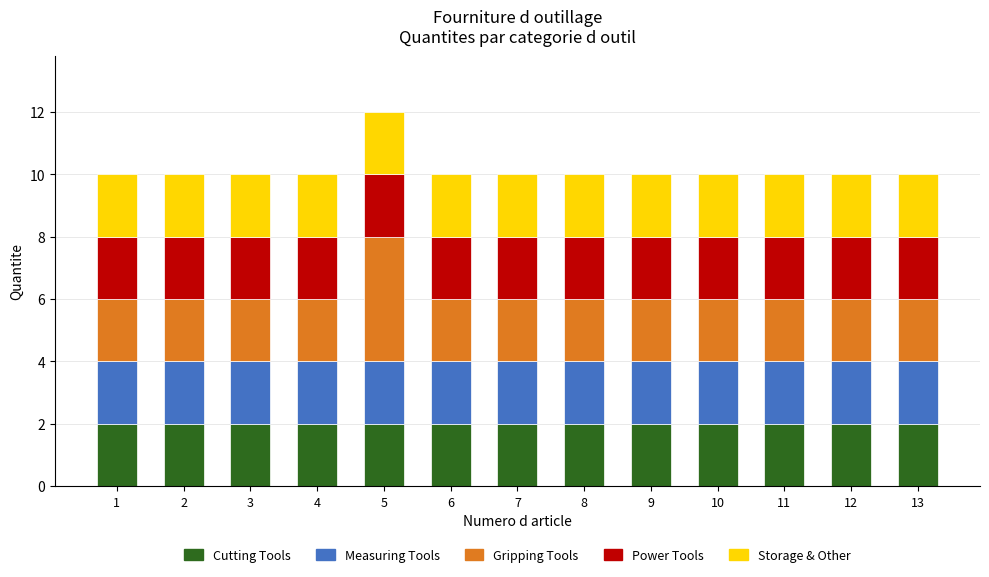

What is the approximate value of Cutting Tools at 11?

2